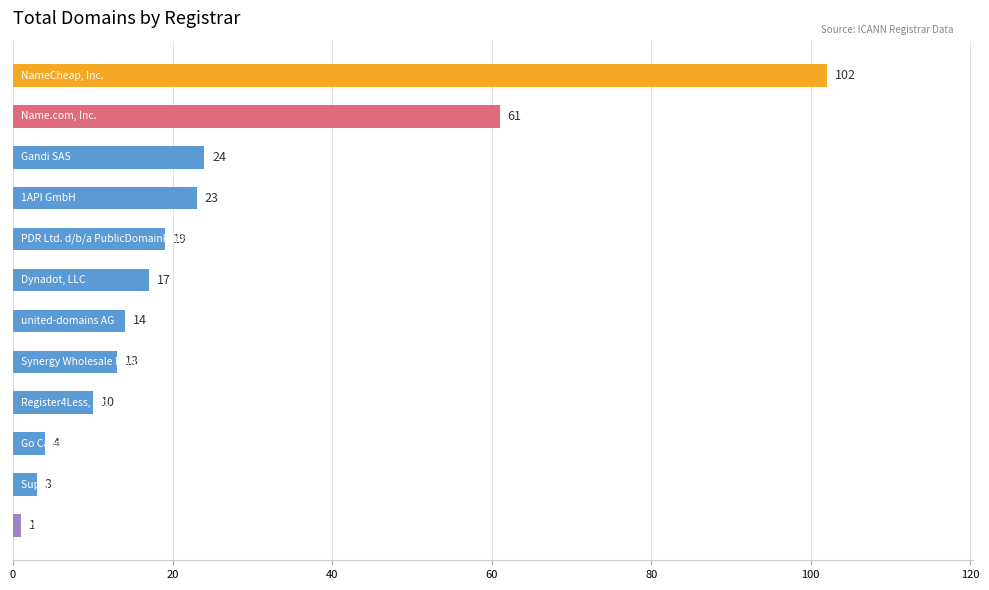

Count the number of data series in this chart.

1